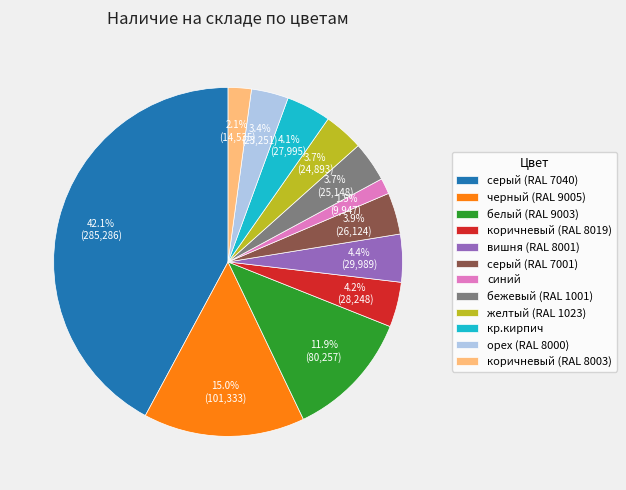

To the nearest percent, what portion does желтый (RAL 1023) represent?

4%